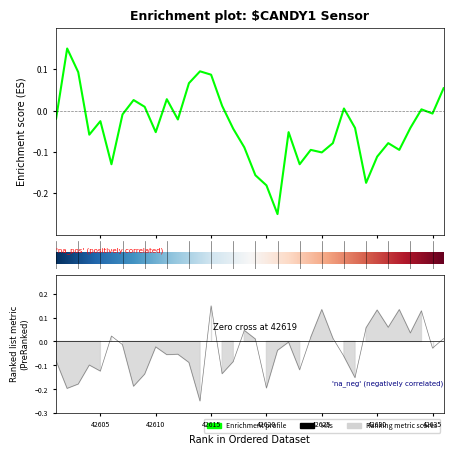

How many lines are shown in the chart?

1